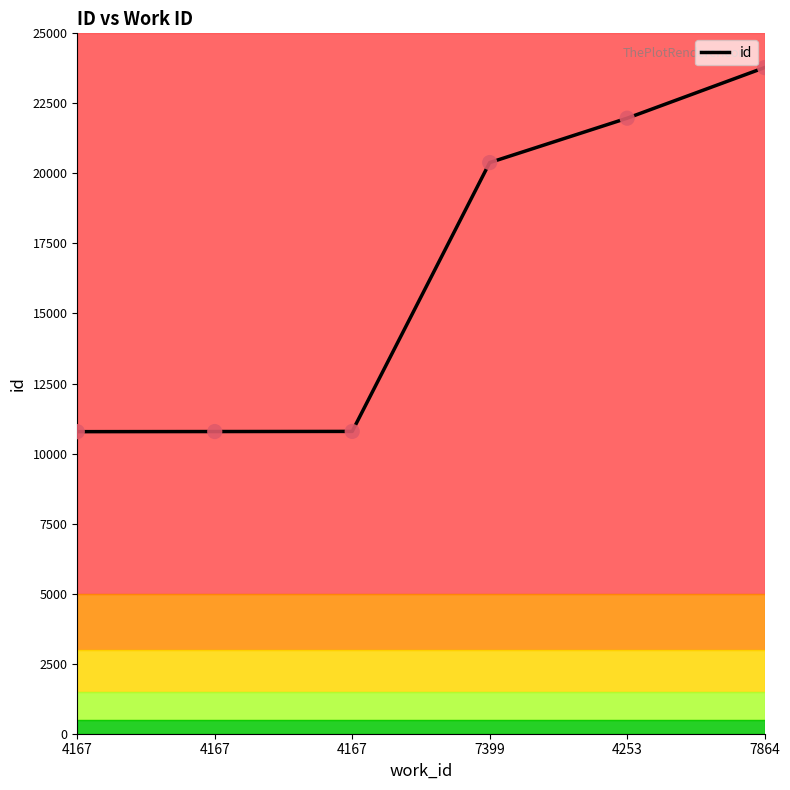

Approximately how many times larger is the value at 7399 compared to 4167?

1.9